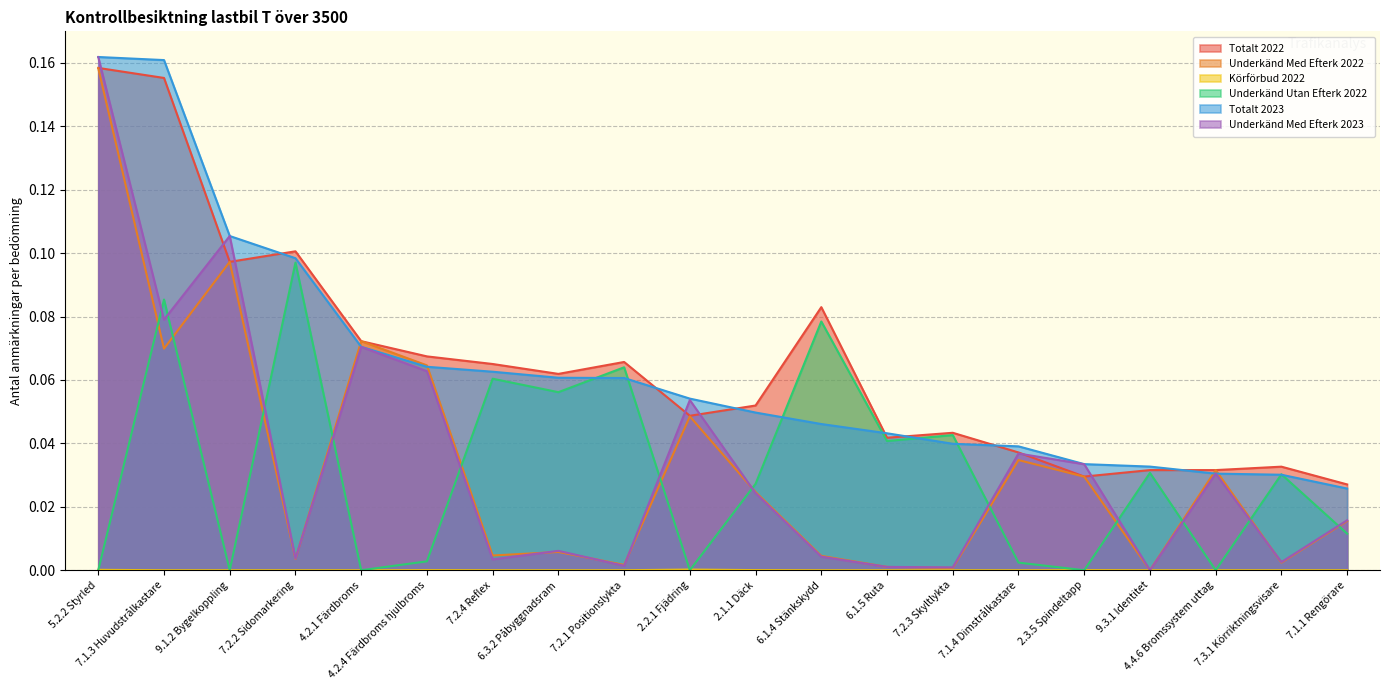

How many data points in Underkänd Med Efterk 2023 are above 0?

19